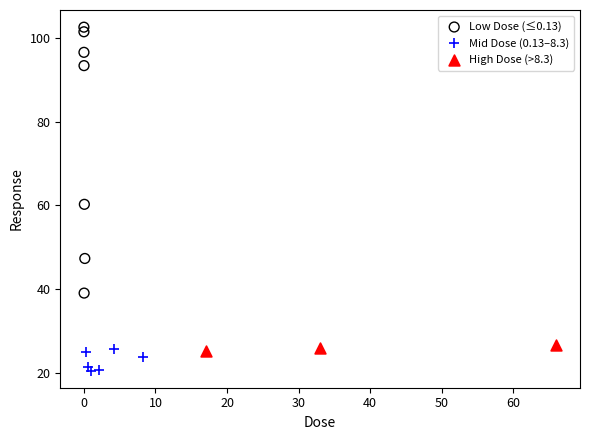

Which series contains the lowest Y value?

Mid Dose (0.13–8.3)